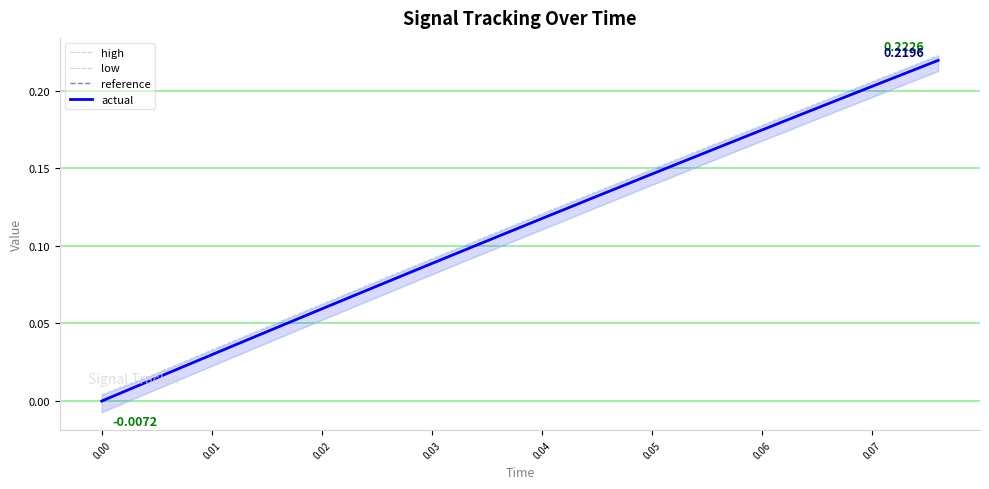

True or false: low and actual cross at least once.

False